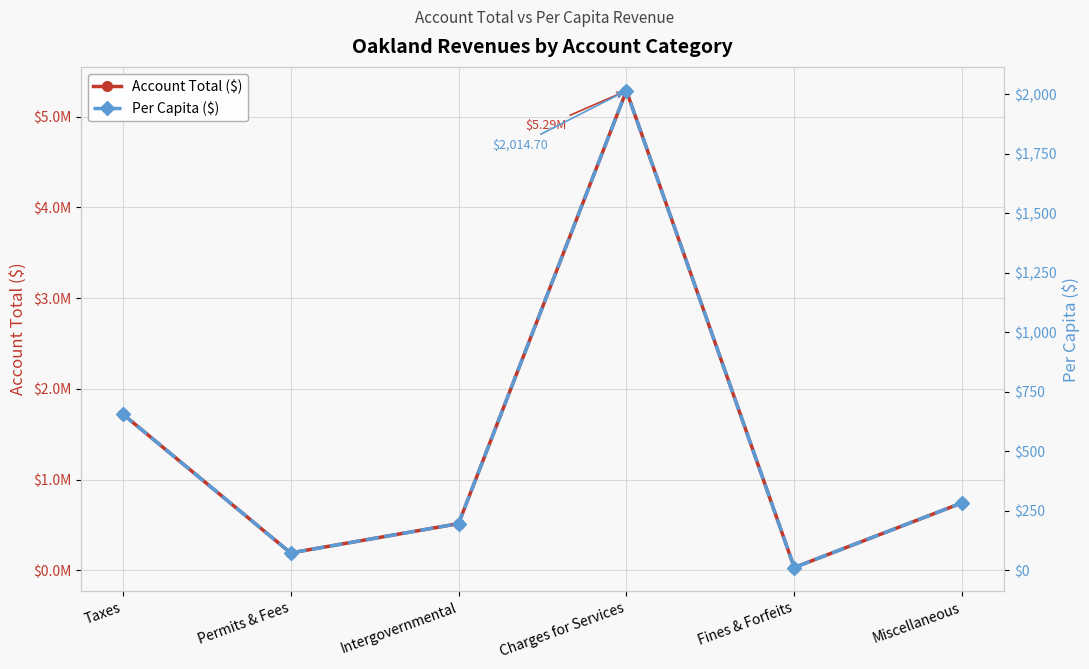

At which category does Per Capita ($) reach its first local valley?

Permits & Fees